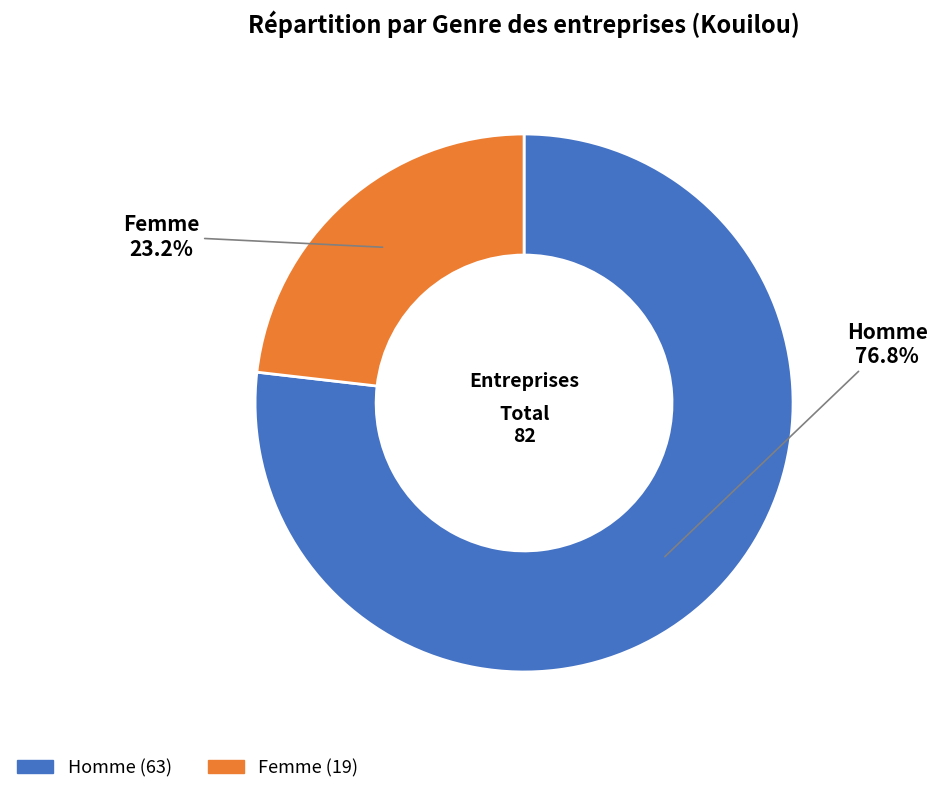

How much of the chart is everything except Homme?

23.2%